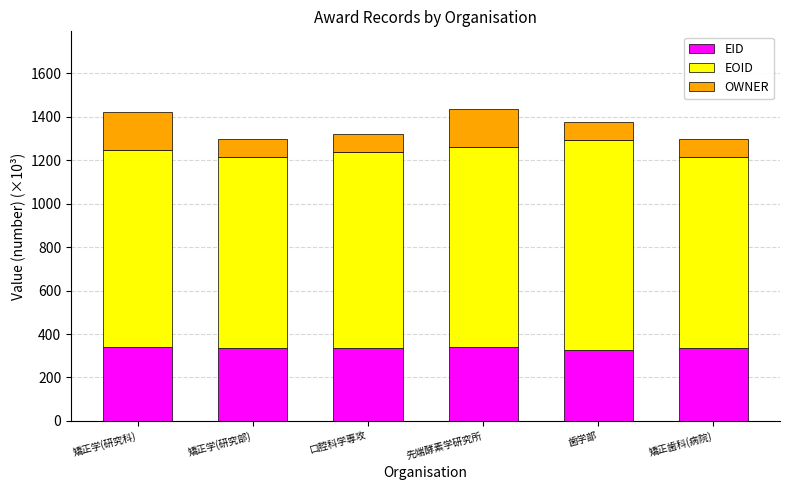

Is it true that EID equals 335.3 at 矯正学(研究部)?

True